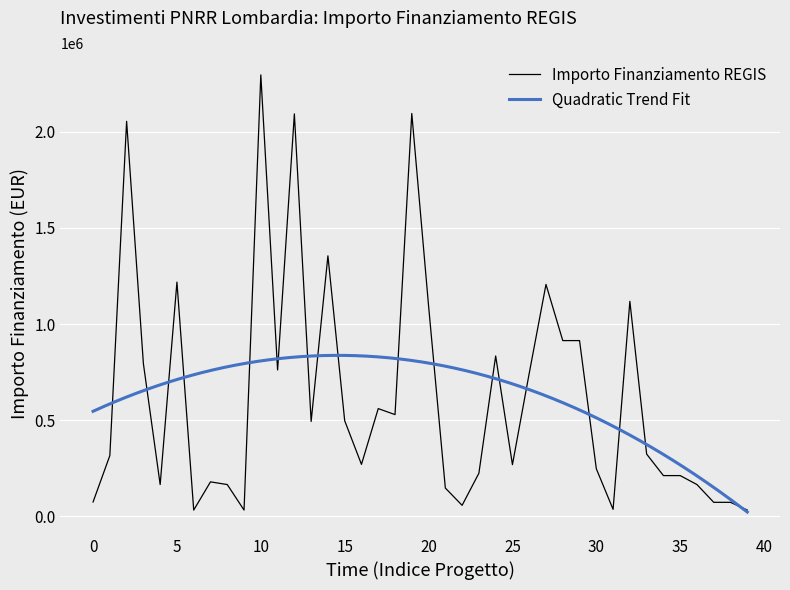

The value at 16 is 270520.0. True or false?

True